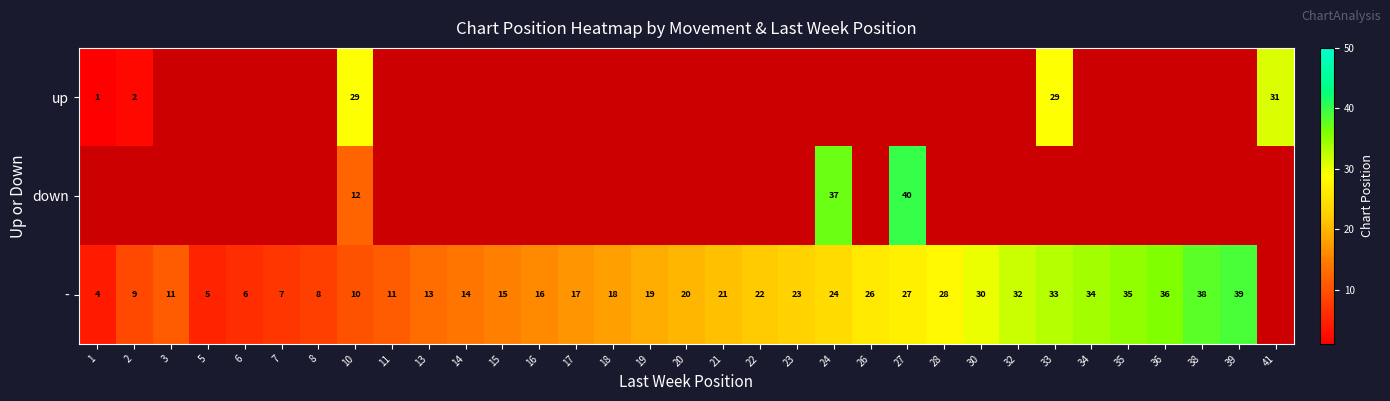

What is the total value across all series at 10?

51